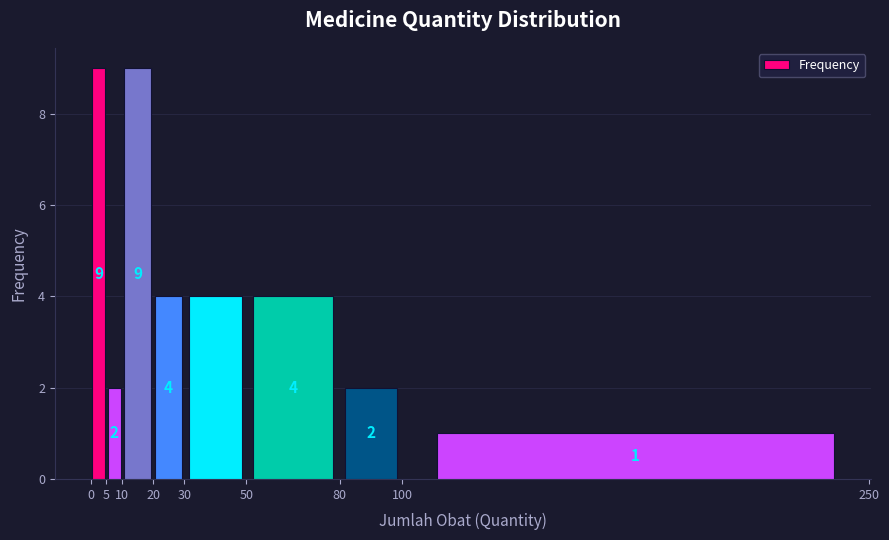

What is the height of the bar covering 20 to 30 on the x-axis?

4